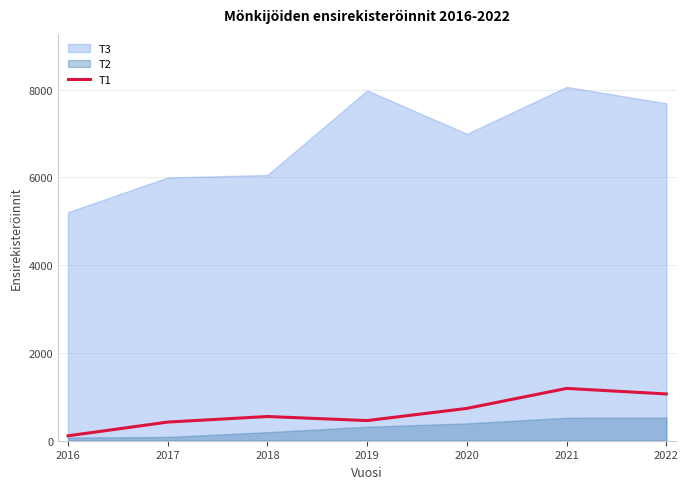

The chart shows a value of 425 at 2017. True or false?

True